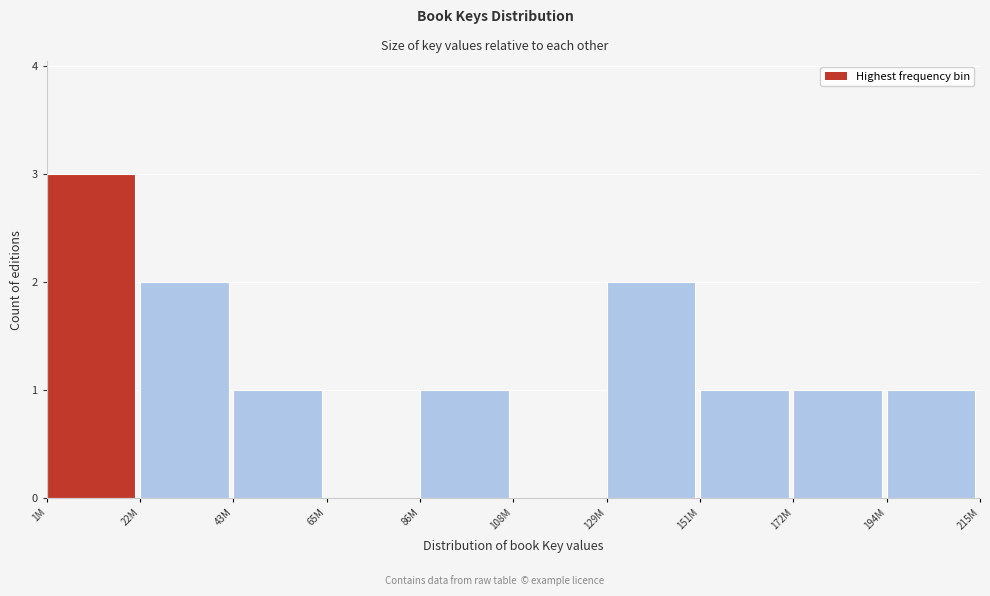

Reading left to right, extract all data points from this chart.

1M=3	22M=2	43M=1	65M=0	86M=1	108M=0	129M=2	151M=1	172M=1	194M=1